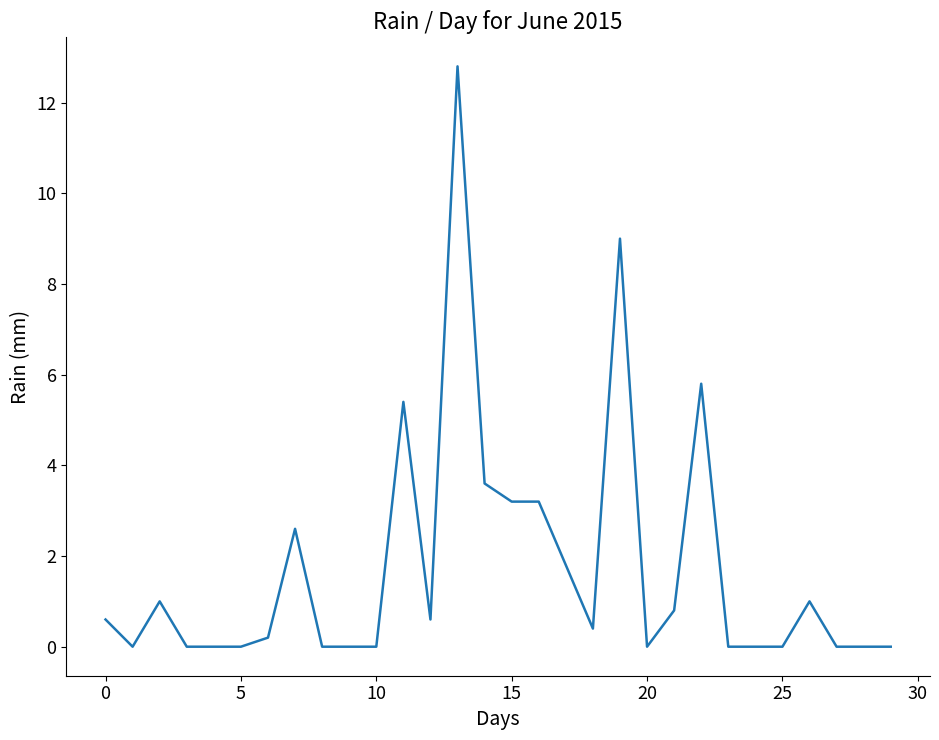

What is the greatest value displayed?

12.8